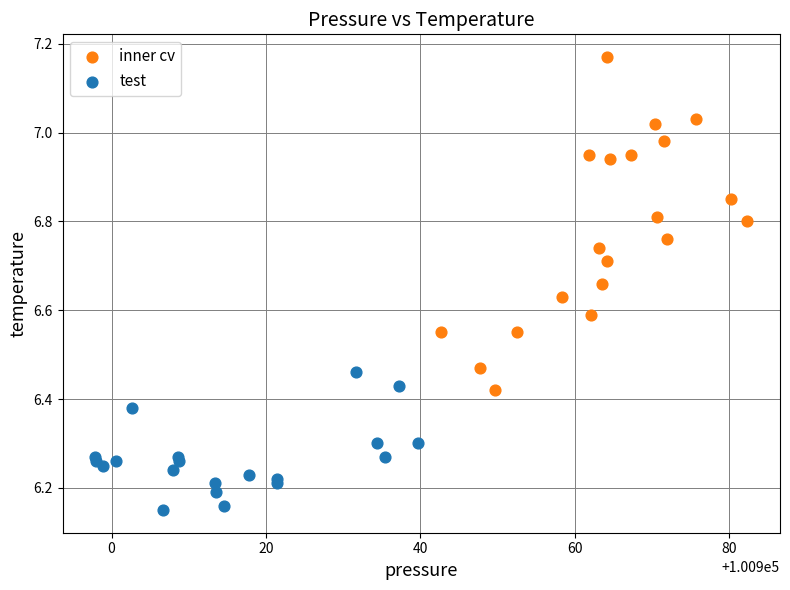

Which series reaches the maximum Y coordinate?

inner cv